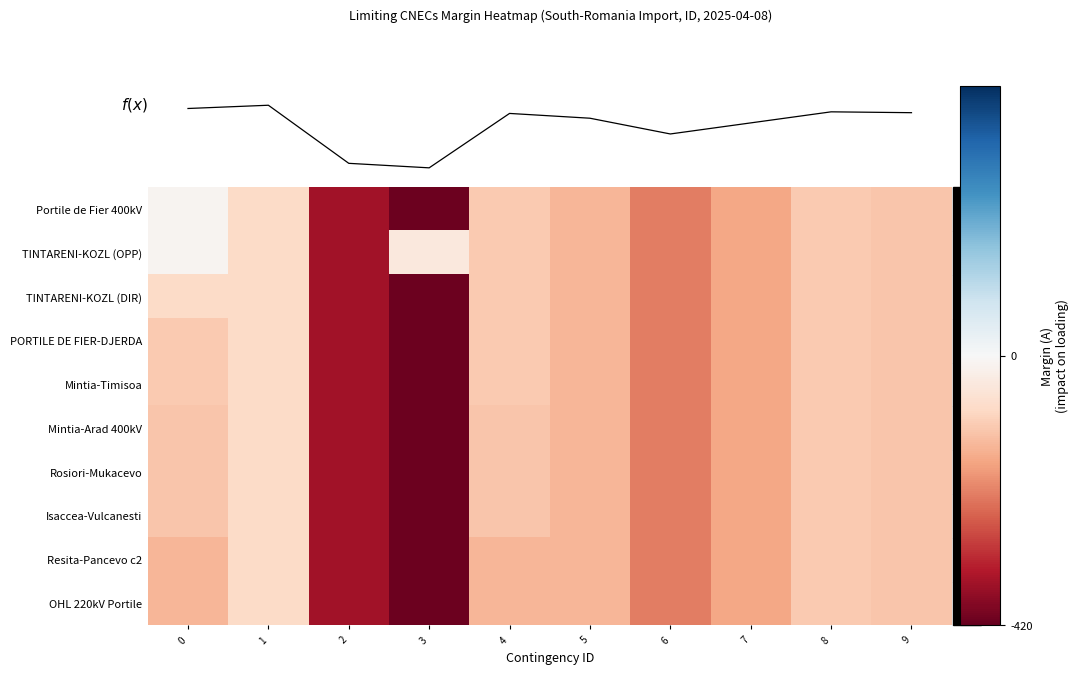

At which label does Mintia-Timisoa reach its peak?

1